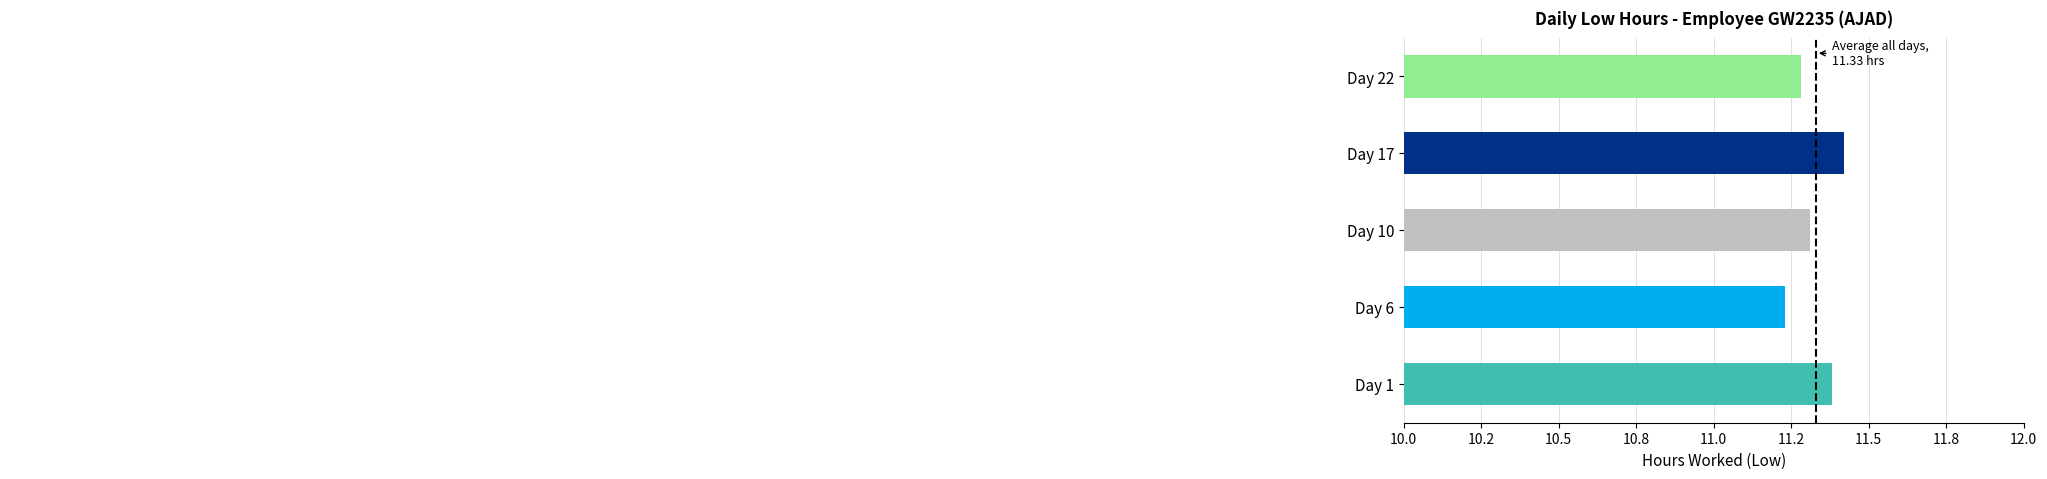

At which label is the value closest to 11?

Day 6